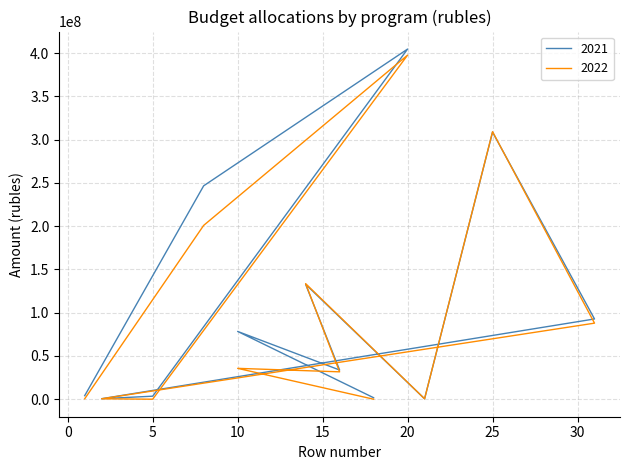

Rank the series by their average value, from highest to lowest.

2021, 2022